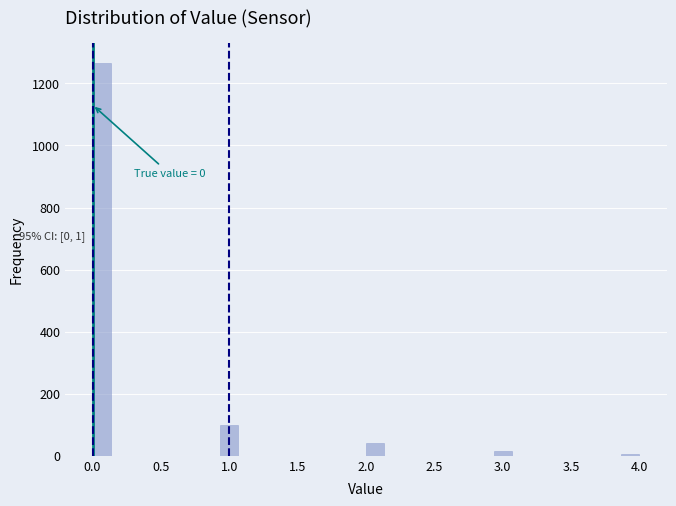

Around what value on the x-axis is the tallest bar? Give the approximate position of its centre, as read against the axis.

0.05